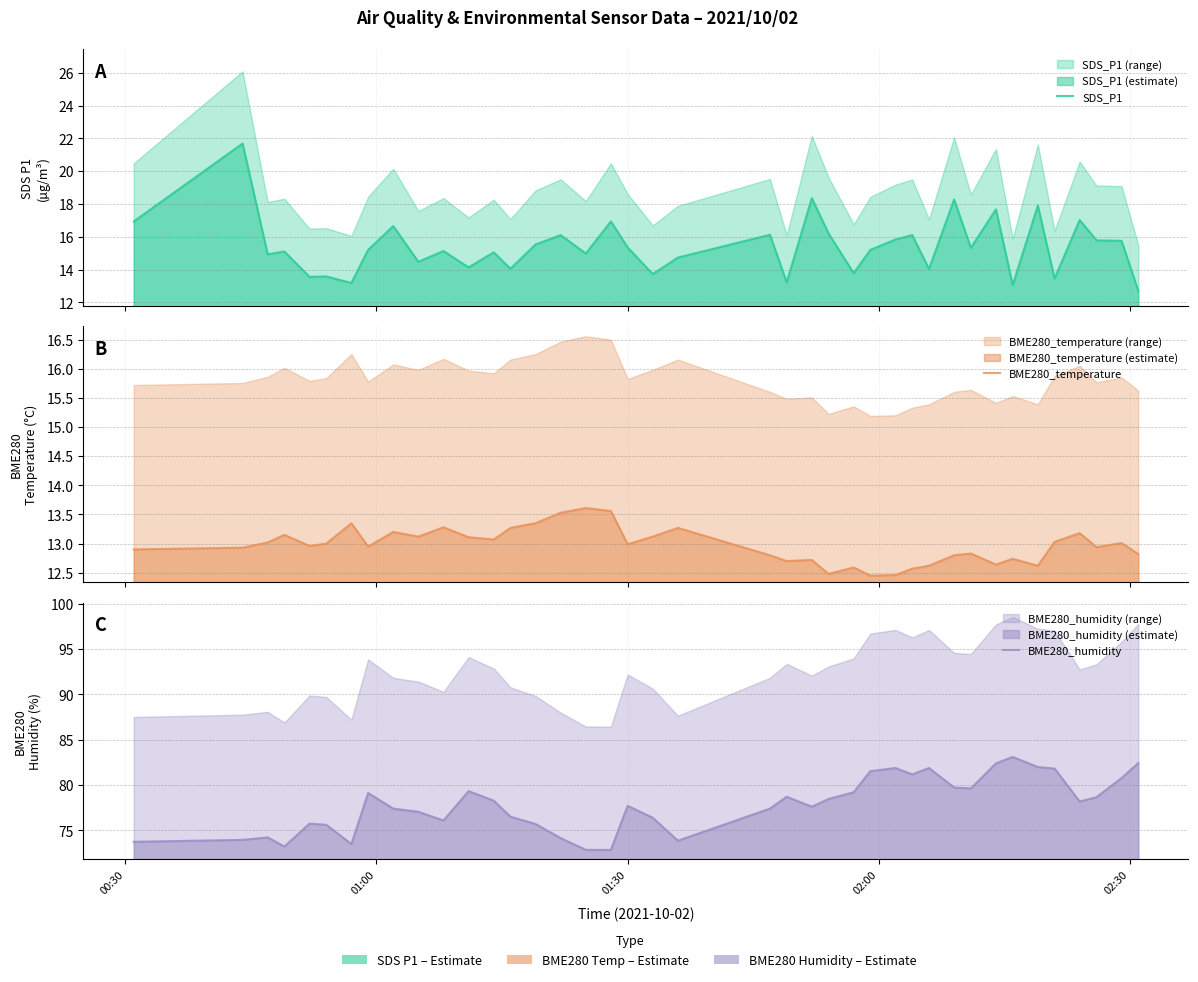

True or false: BME280_temperature and BME280_humidity intersect in this chart.

False